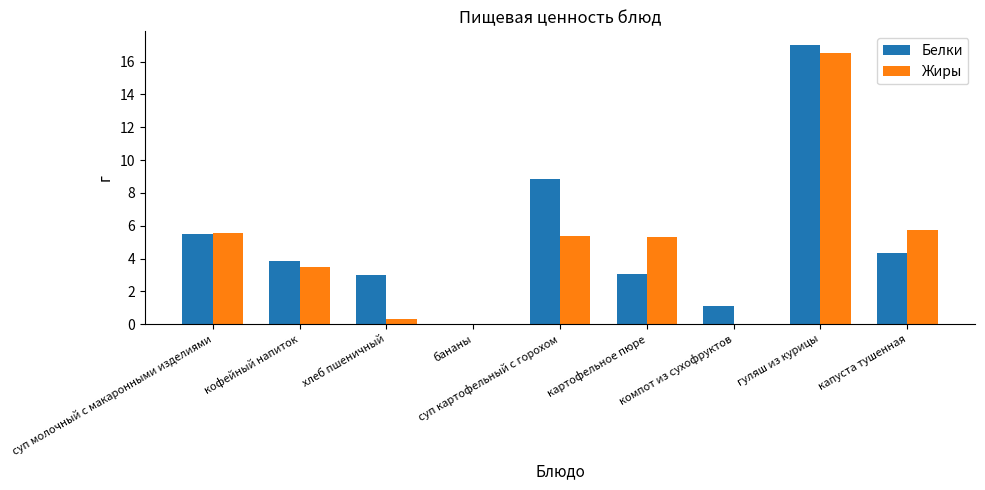

Is it true that Белки equals 1.8 at компот из сухофруктов?

False